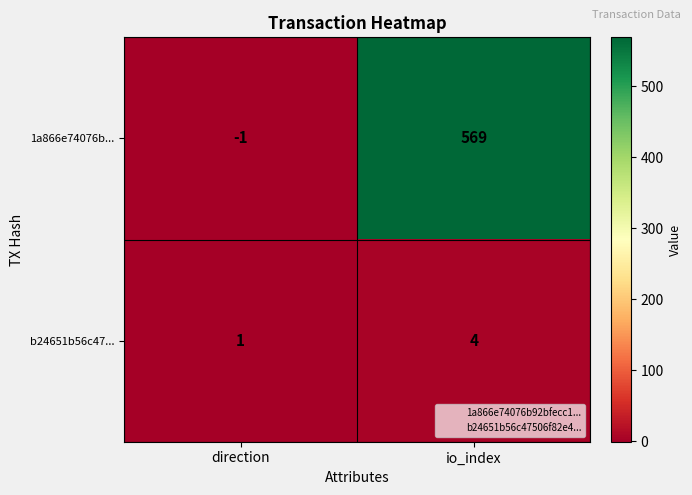

Rank the series by their average value, from lowest to highest.

b24651b56c47..., 1a866e74076b...